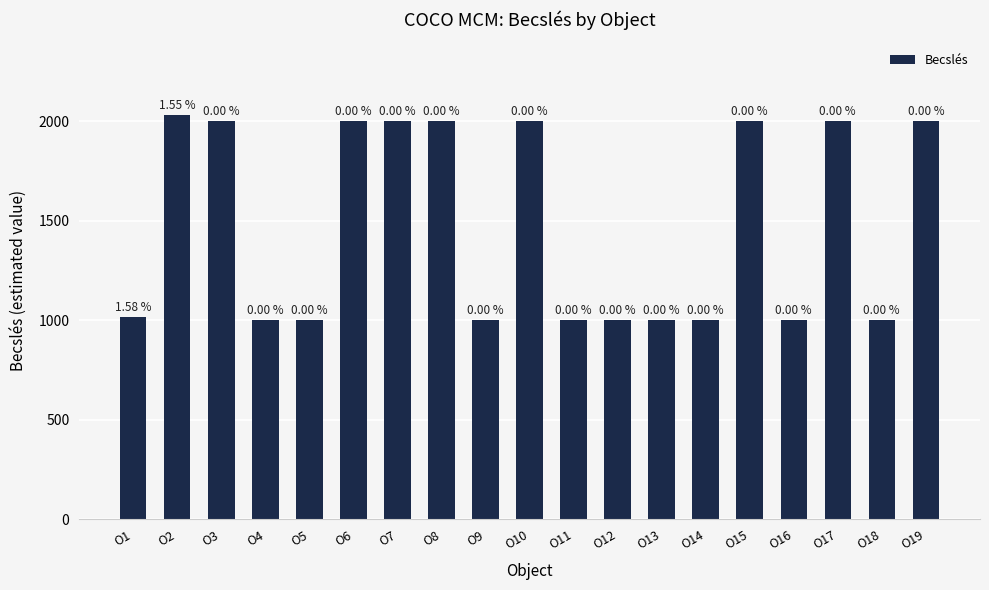

True or false: the data shows 2000.0 at O17.

True